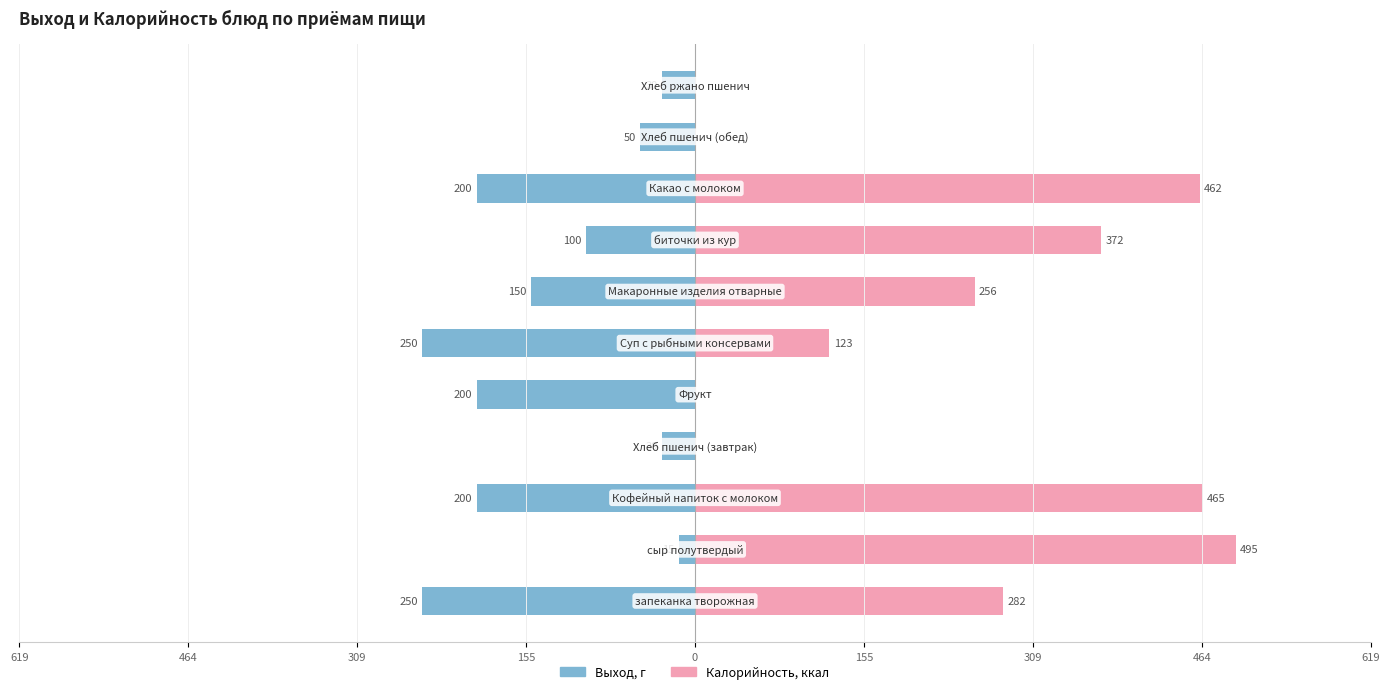

Which series has the largest total across all categories?

Калорийность, ккал